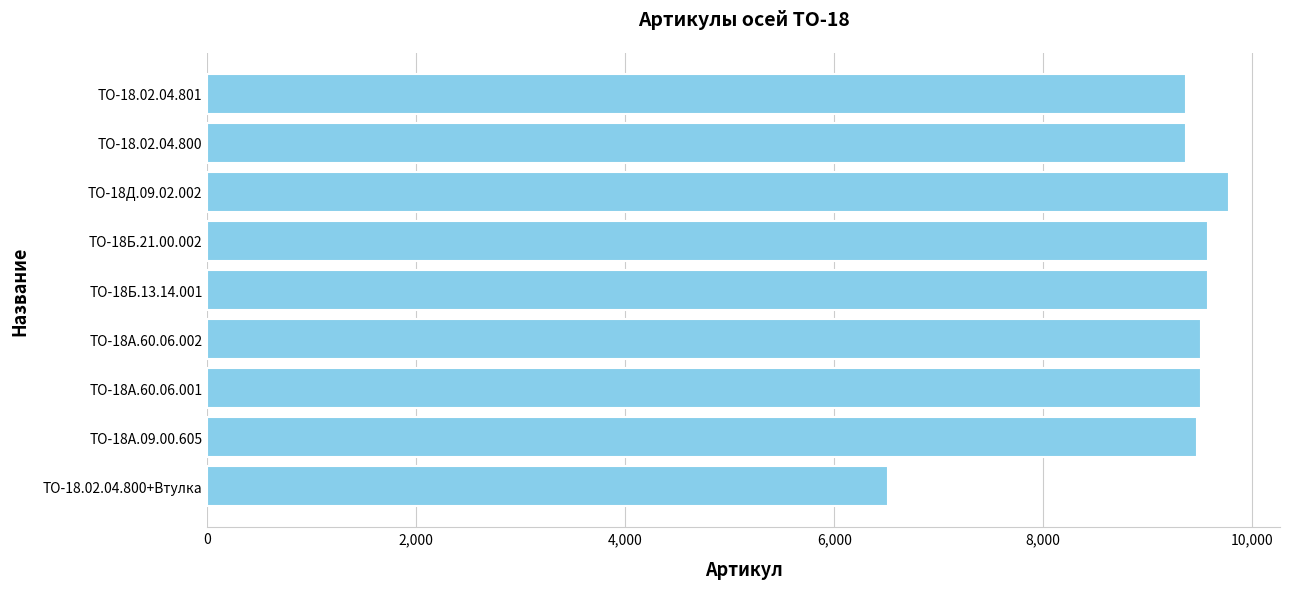

What is the smallest value displayed?

6519